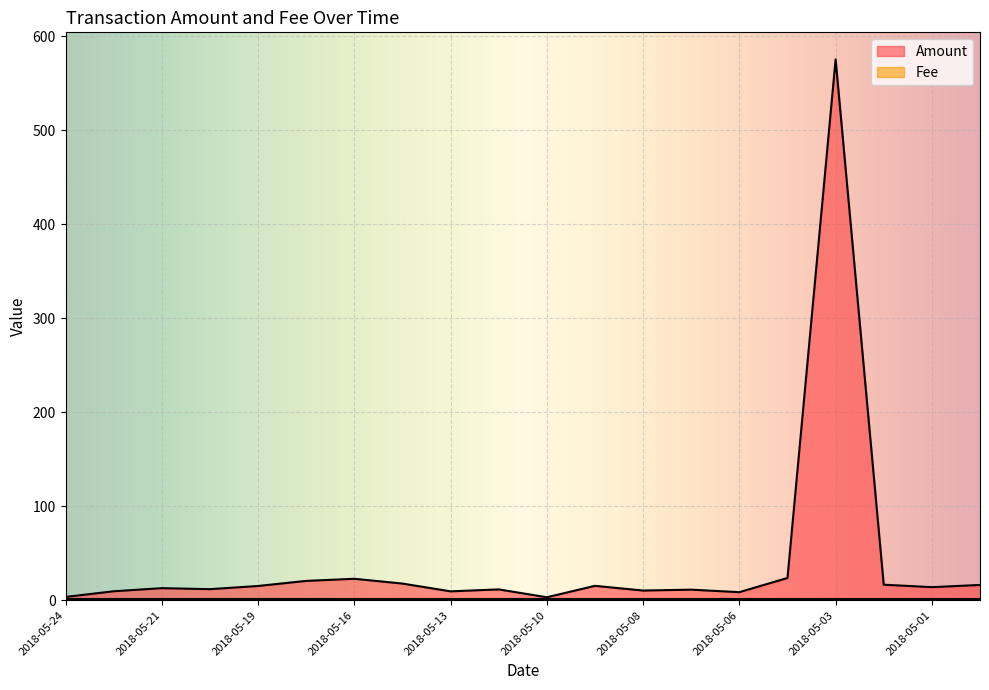

What is the change in value from 2018-05-03 to 2018-04-30?

-558.9